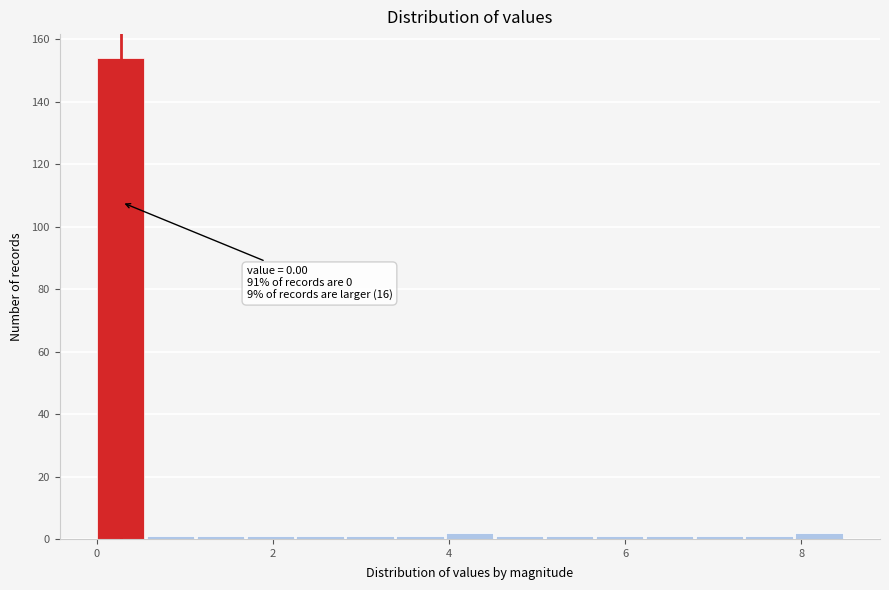

Around what value on the x-axis is the tallest bar? Give the approximate position of its centre, as read against the axis.

0.2